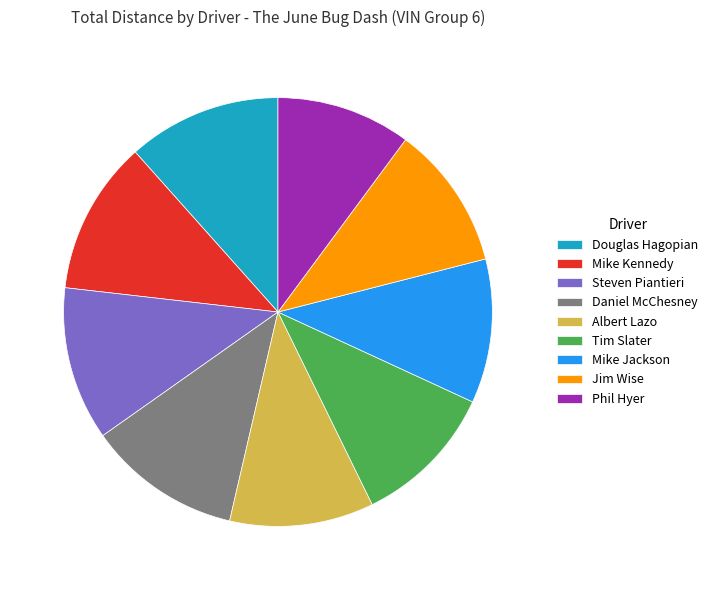

Which category has the smallest portion of the pie?

Phil Hyer